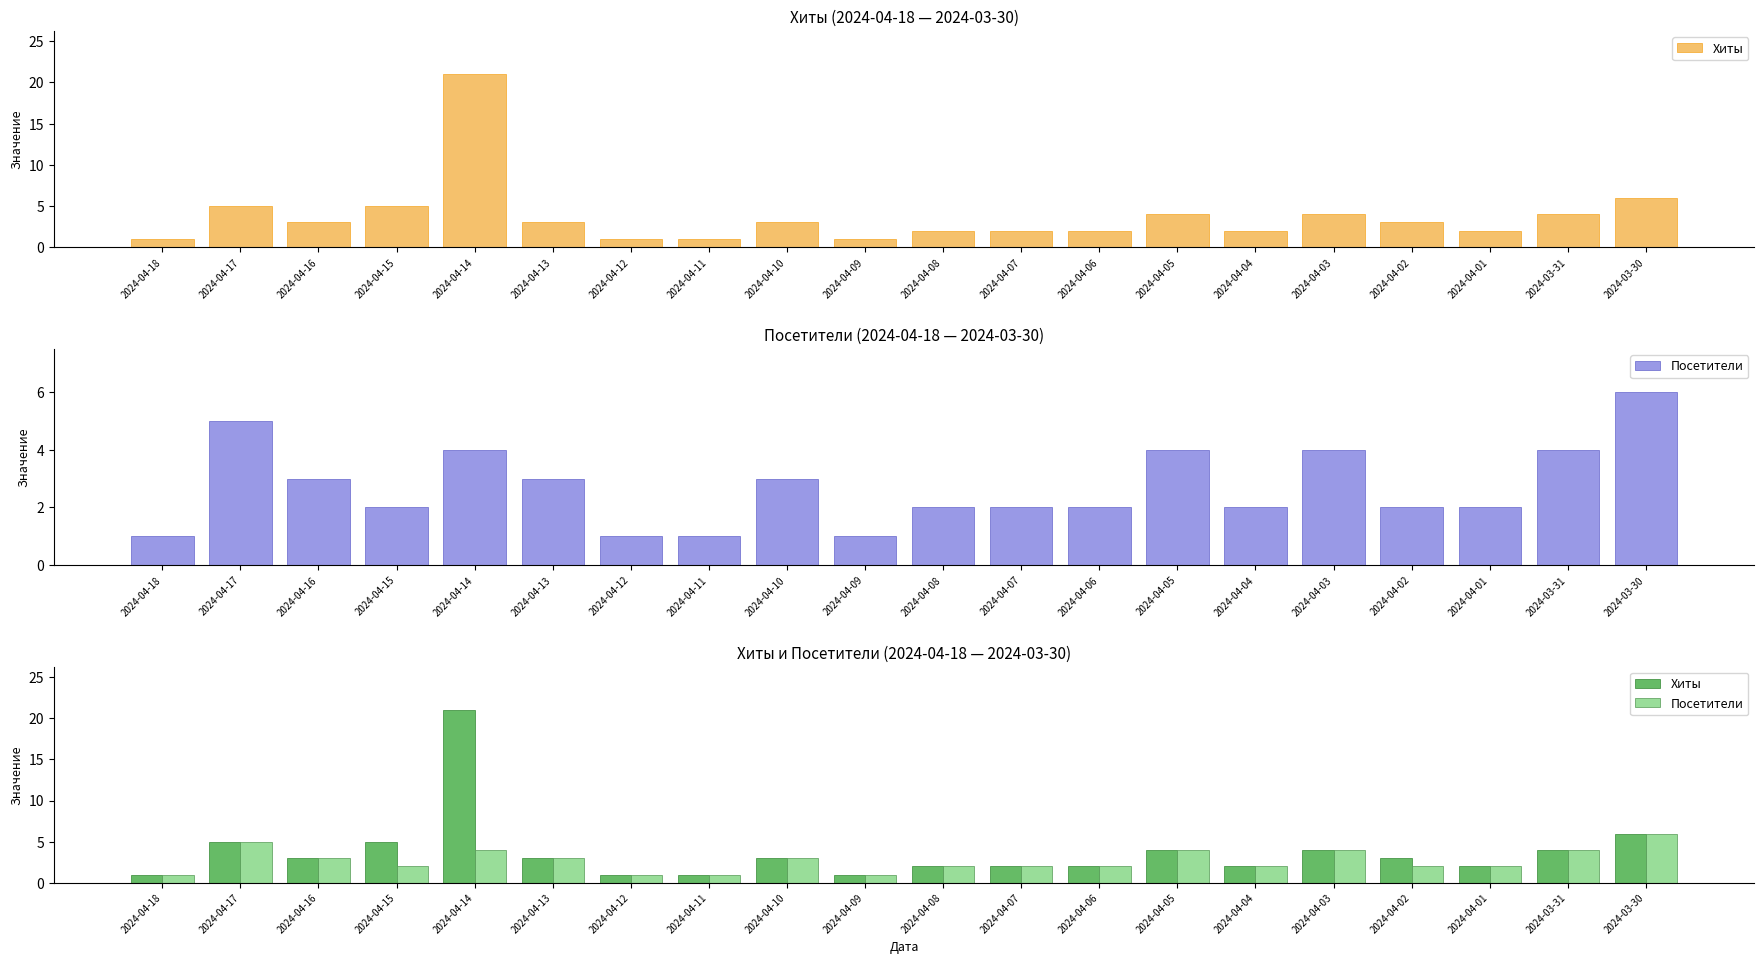

Reading right to left, transcribe all the data shown in this chart.

Хиты: 6	4	2	3	4	2	4	2	2	2	1	3	1	1	3	21	5	3	5	1
Посетители: 6	4	2	2	4	2	4	2	2	2	1	3	1	1	3	4	2	3	5	1